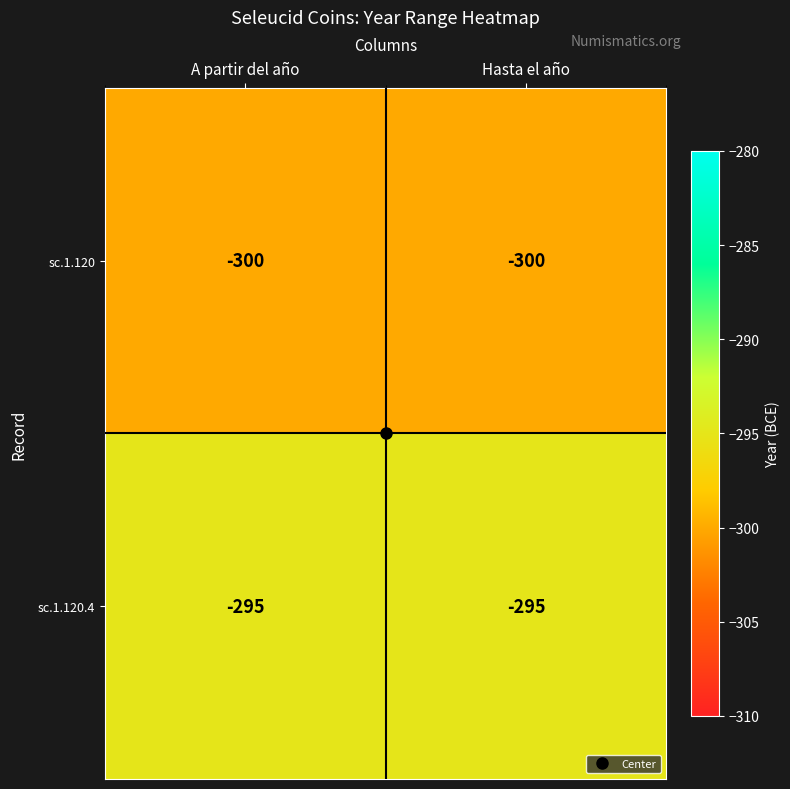

What is the sum of all sc.1.120.4 values?

-590